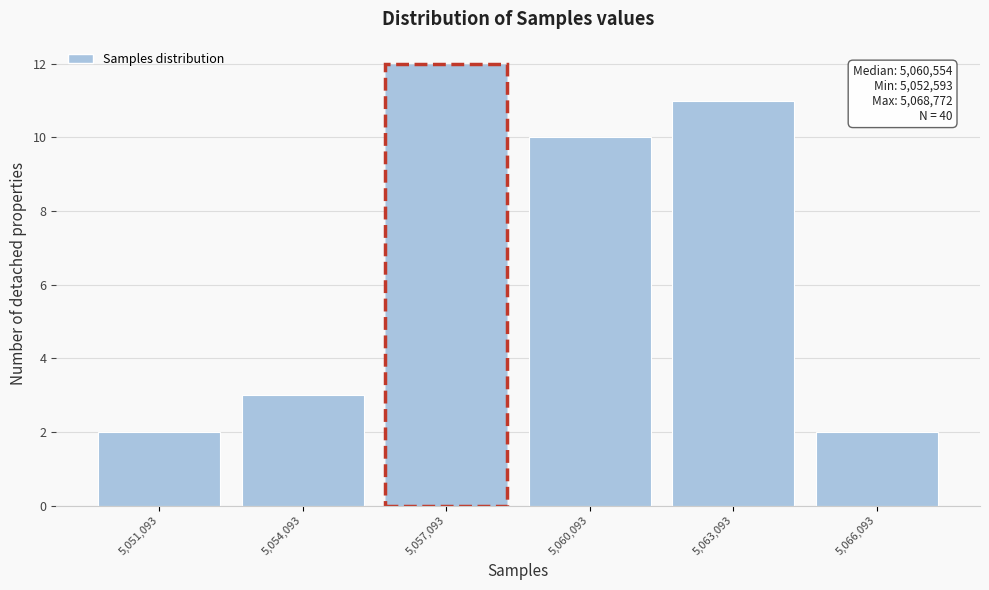

Reading left to right, list all the values displayed in this chart.

5,051,093=2	5,054,093=3	5,057,093=12	5,060,093=10	5,063,093=11	5,066,093=2